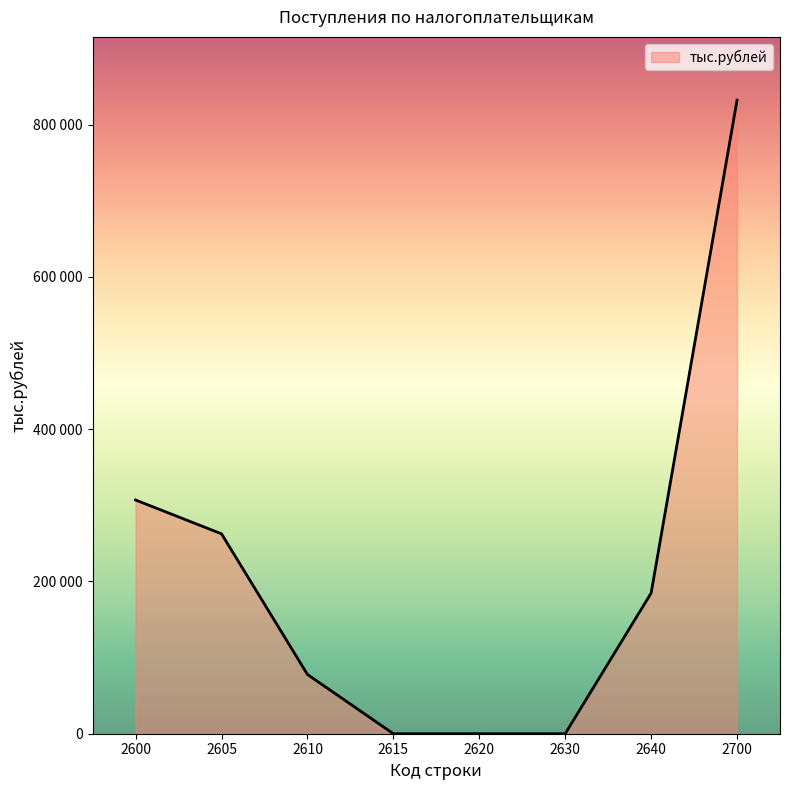

Which category has the lowest value across all series?

2615